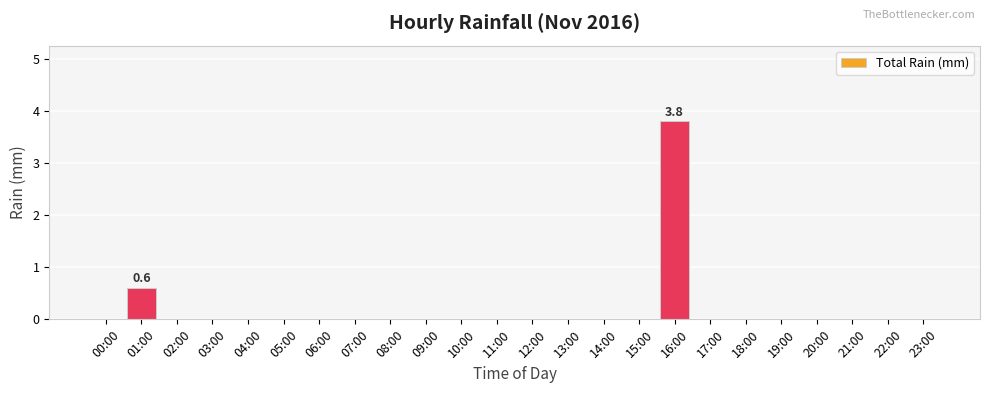

What is the sum of all values?

4.4